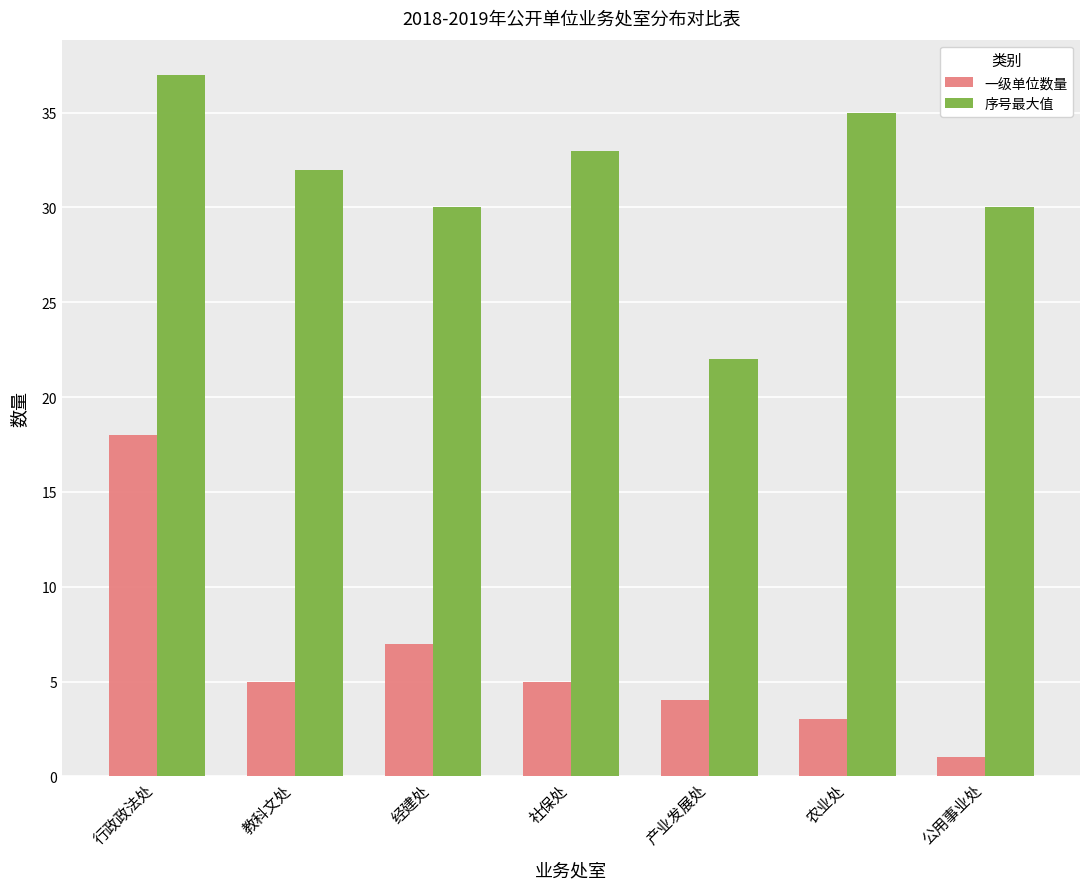

Is the value of 序号最大值 at 产业发展处 greater than the value of 一级单位数量 at 教科文处?

Yes